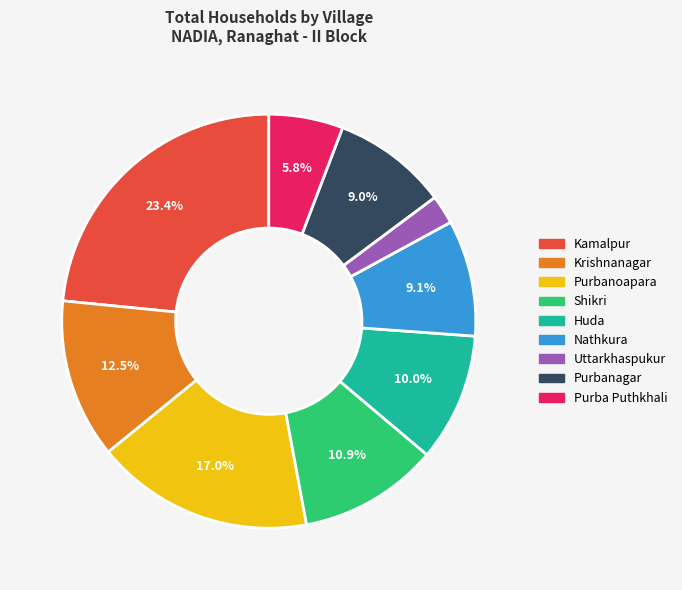

What is the largest slice in the pie chart?

Kamalpur